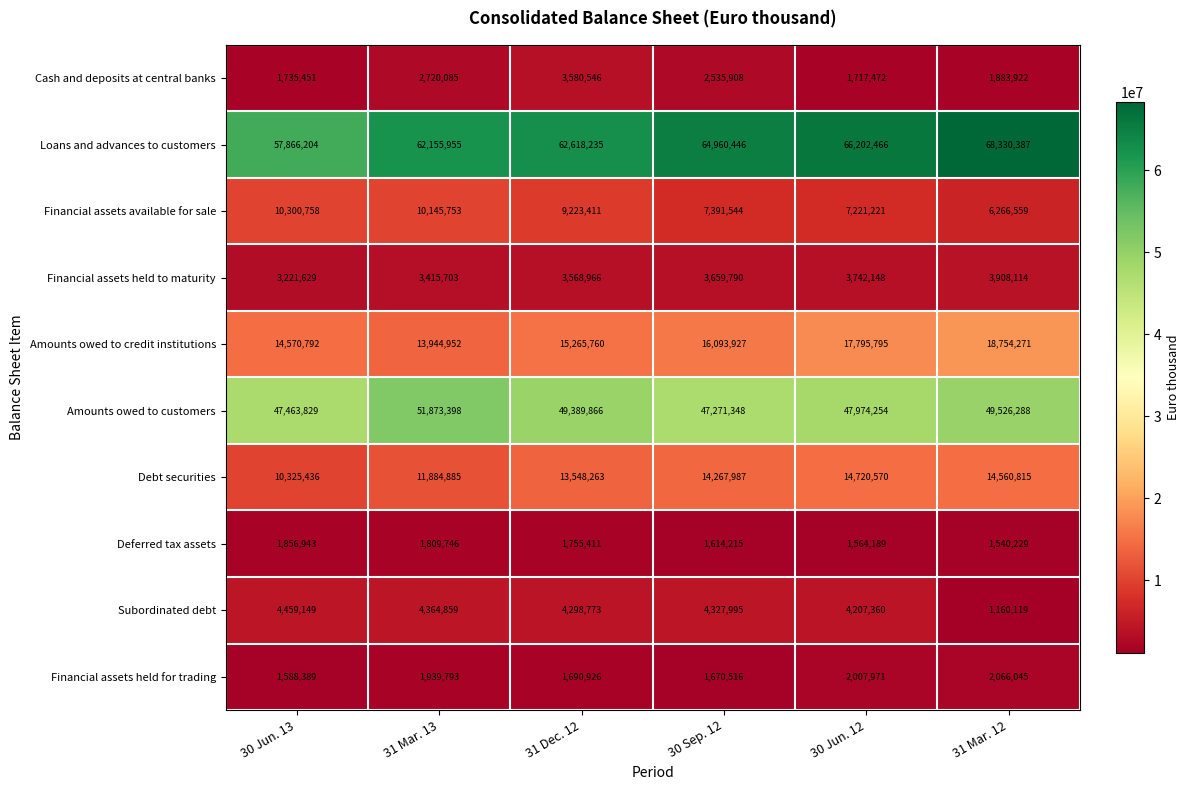

Which series changed the most between 30 Jun. 13 and 31 Dec. 12?

Loans and advances to customers